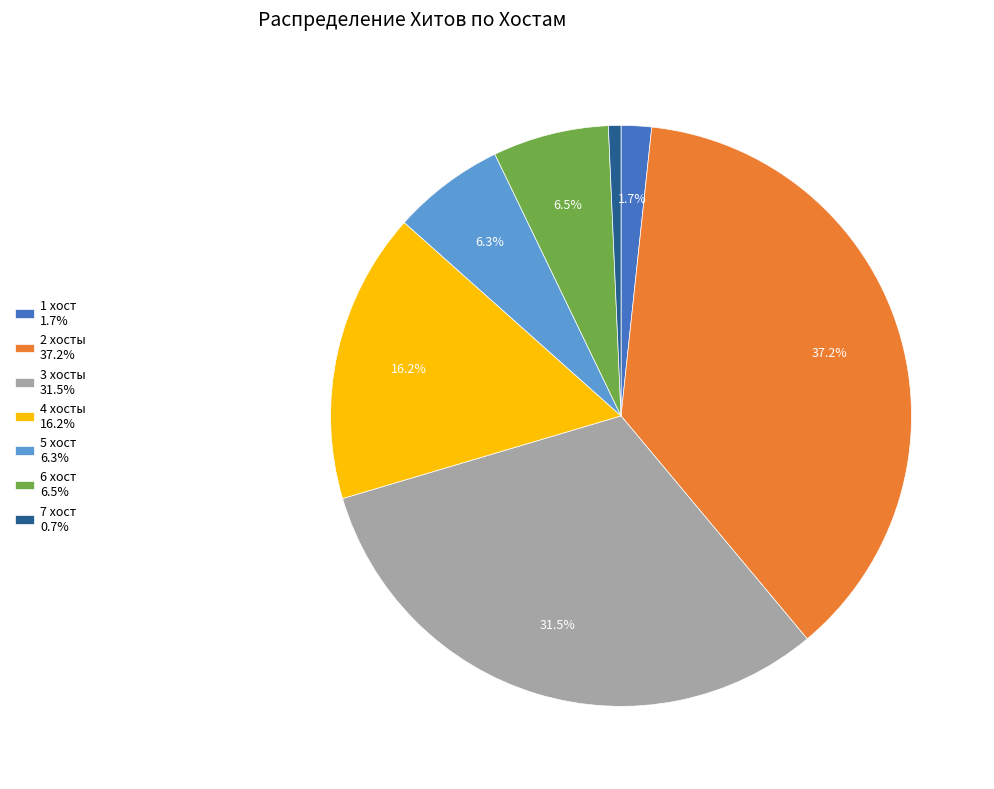

Between 4 хосты 16.2% and 3 хосты 31.5%, which is larger?

3 хосты 31.5%